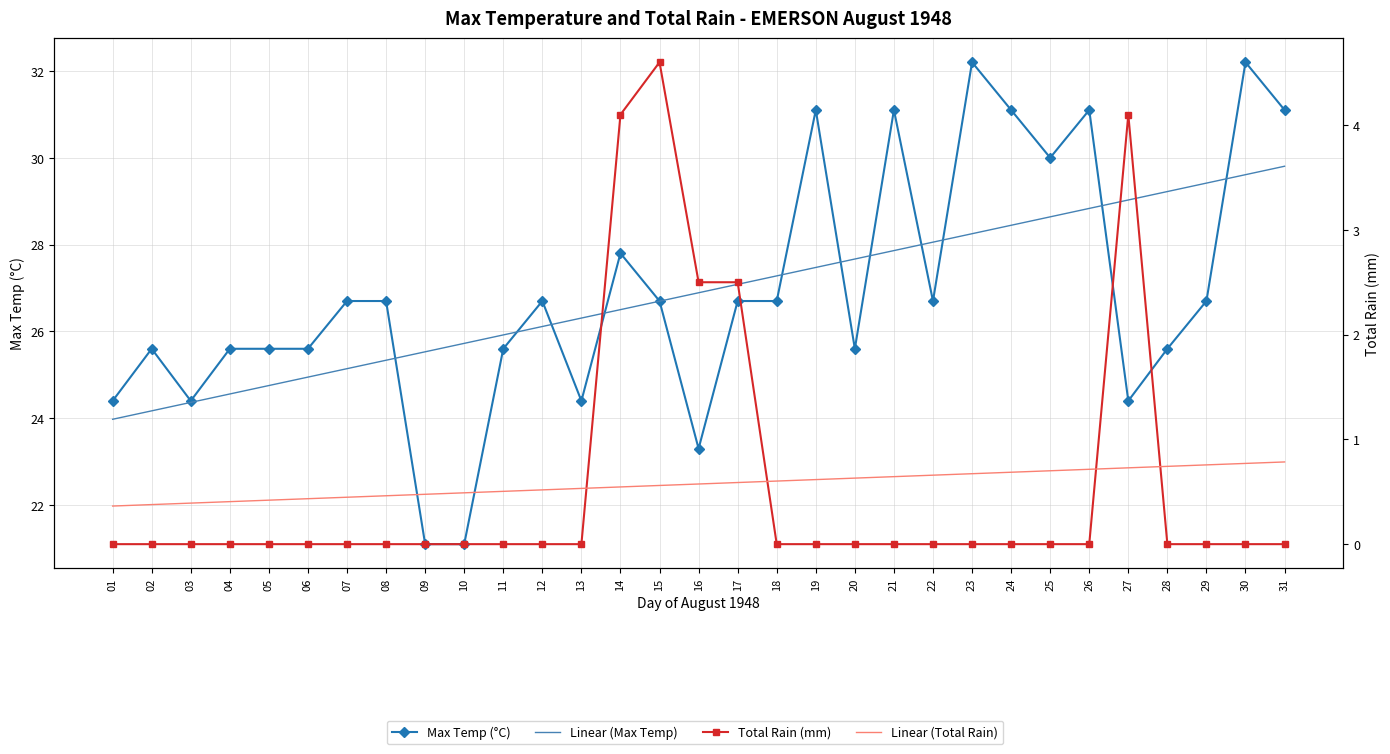

List the labels in order of Total Rain (mm) value, largest first.

15, 14, 27, 16, 17, 01, 02, 03, 04, 05, 06, 07, 08, 09, 10, 11, 12, 13, 18, 19, 20, 21, 22, 23, 24, 25, 26, 28, 29, 30, 31